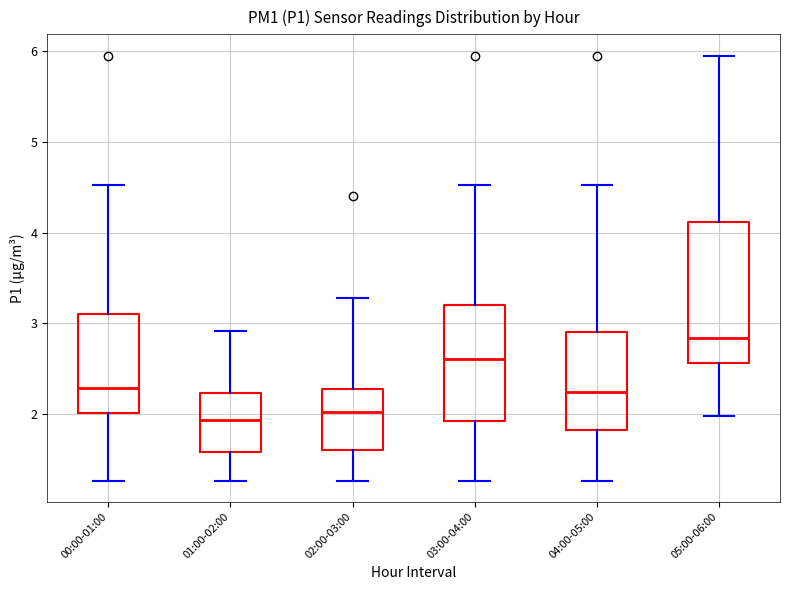

Reading left to right, read every box against the y-axis: the position of its median line, the range the box covers, and the ends of its whiskers. The values are not printed on the chart, so give them approximately, as read against the axis.

00:00-01:00: median 2.3, box 2.0 to 3.1, whiskers 1.3 to 4.5
01:00-02:00: median 1.9, box 1.6 to 2.2, whiskers 1.3 to 2.9
02:00-03:00: median 2.0, box 1.6 to 2.3, whiskers 1.3 to 3.3
03:00-04:00: median 2.6, box 1.9 to 3.2, whiskers 1.3 to 4.5
04:00-05:00: median 2.3, box 1.8 to 2.9, whiskers 1.3 to 4.5
05:00-06:00: median 2.8, box 2.6 to 4.1, whiskers 2.0 to 6.0